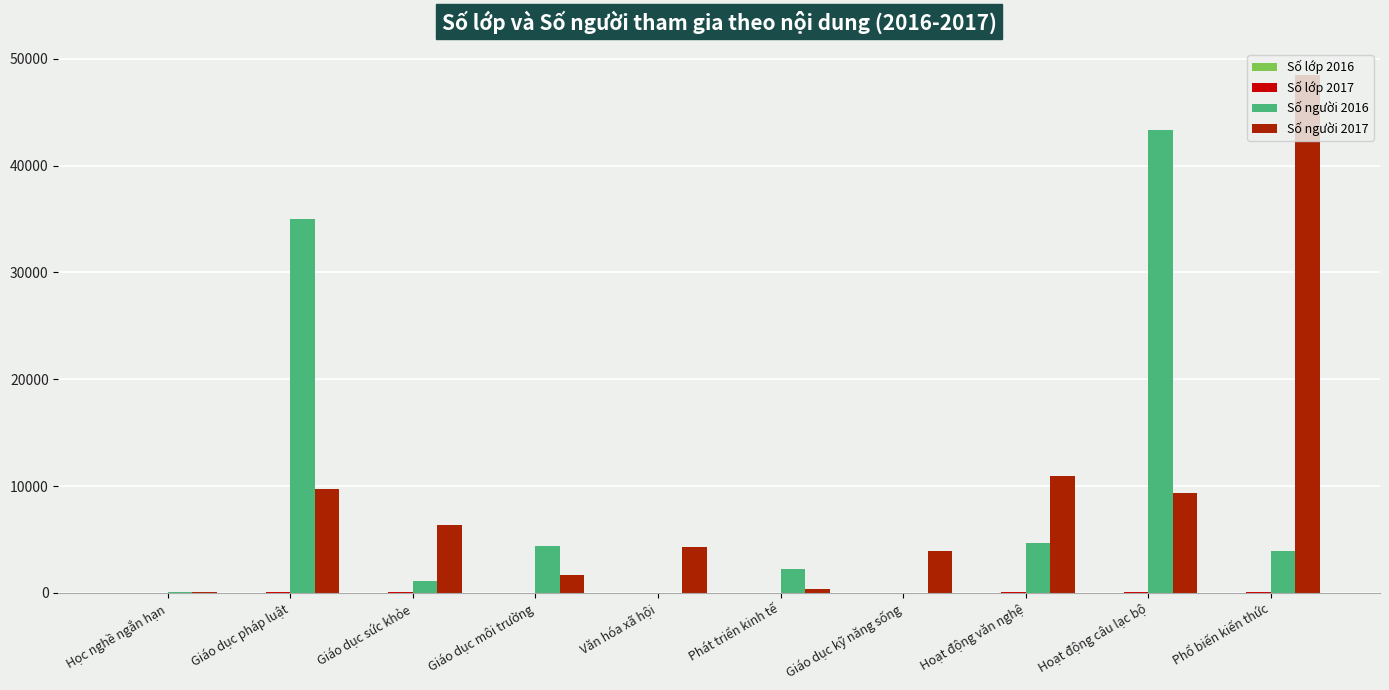

At which category does the chart reach its peak across all series?

Phổ biến kiến thức